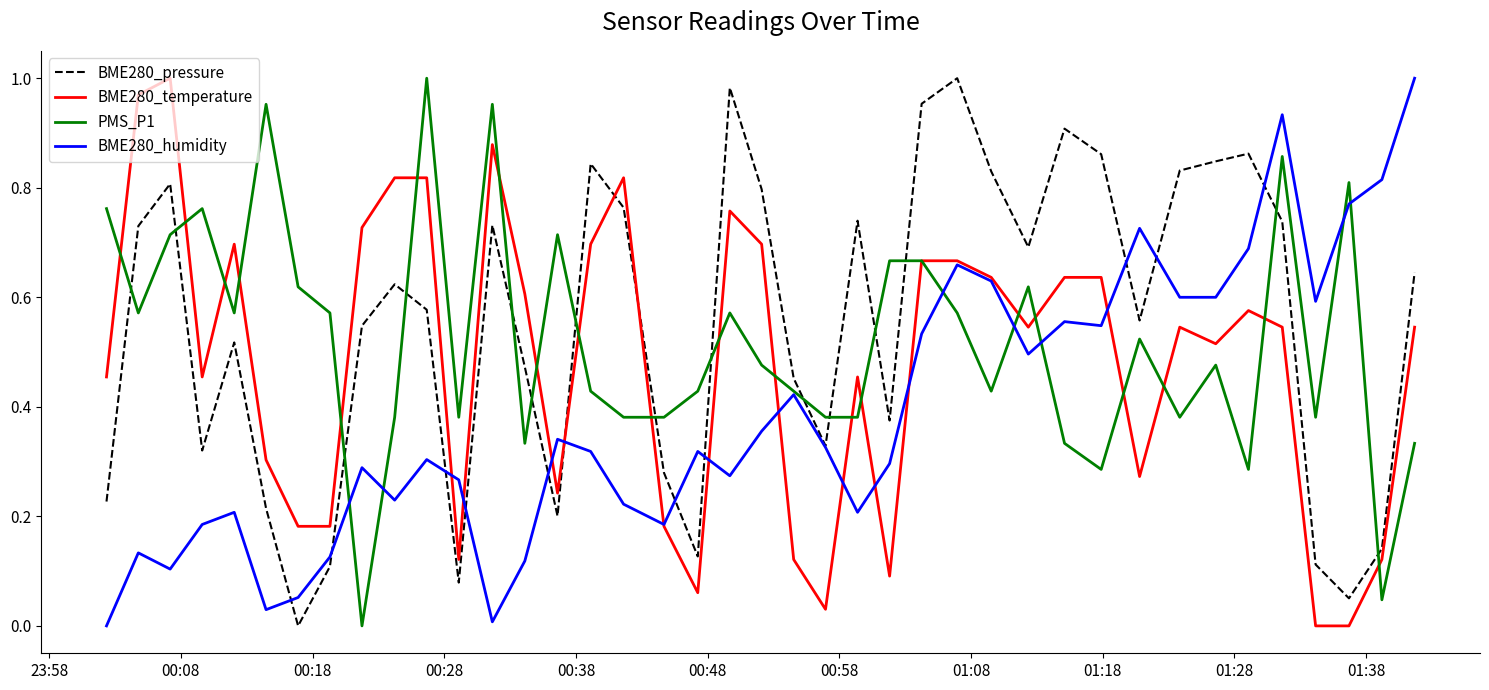

Rank the series by their average value, from highest to lowest.

BME280_pressure, PMS_P1, BME280_temperature, BME280_humidity